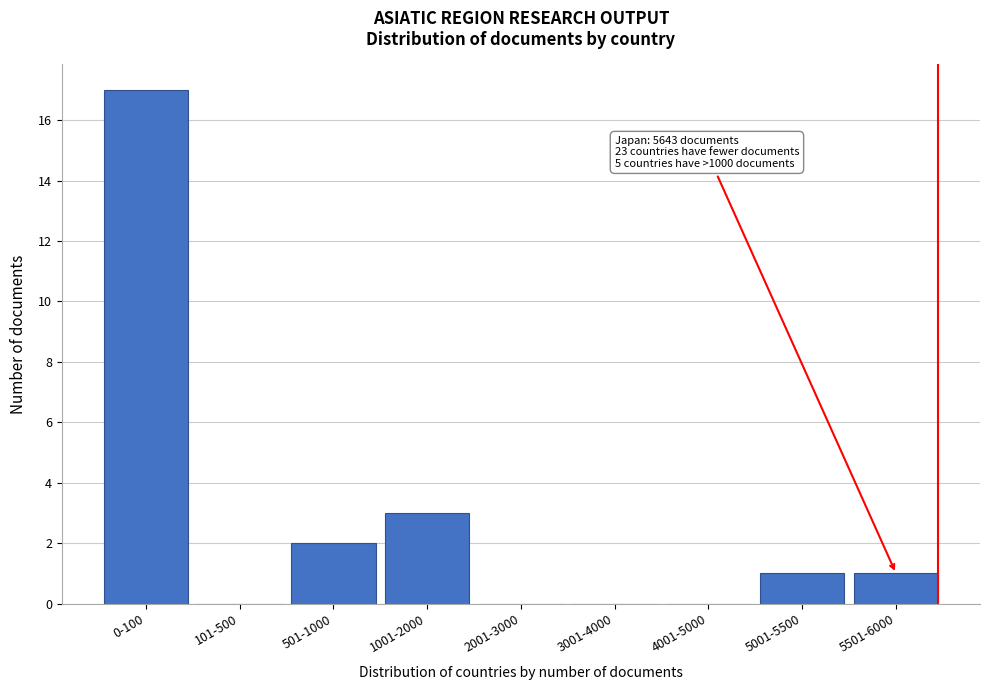

Reading left to right, transcribe all the data shown in this chart.

0-100=17	101-500=0	501-1000=2	1001-2000=3	2001-3000=0	3001-4000=0	4001-5000=0	5001-5500=1	5501-6000=1